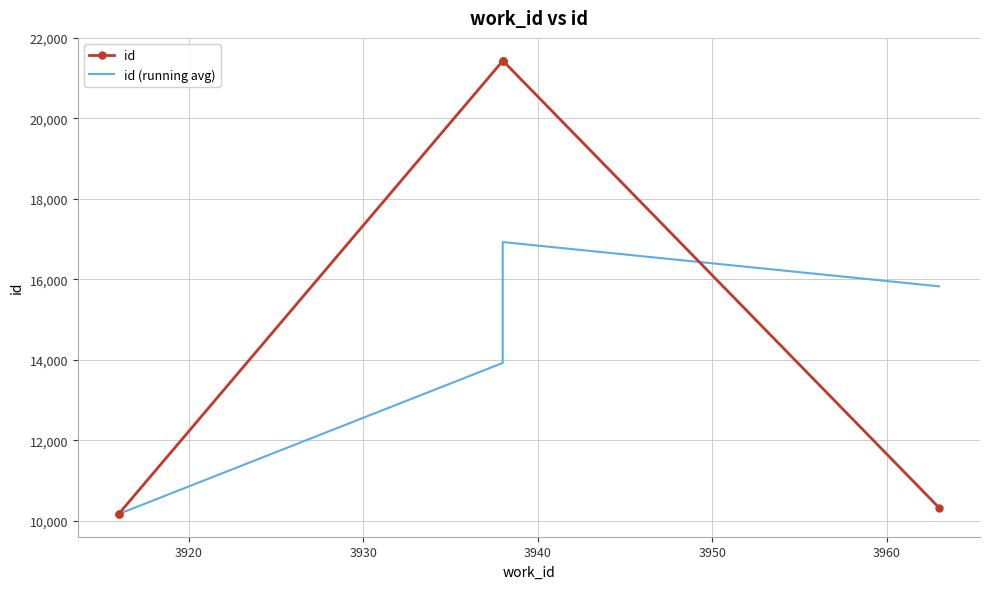

Rank the series by their average value, from highest to lowest.

id, id (running avg)